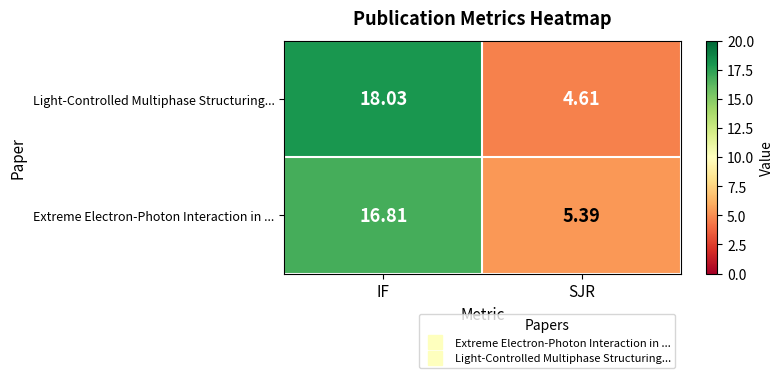

How many series are shown in this chart?

2